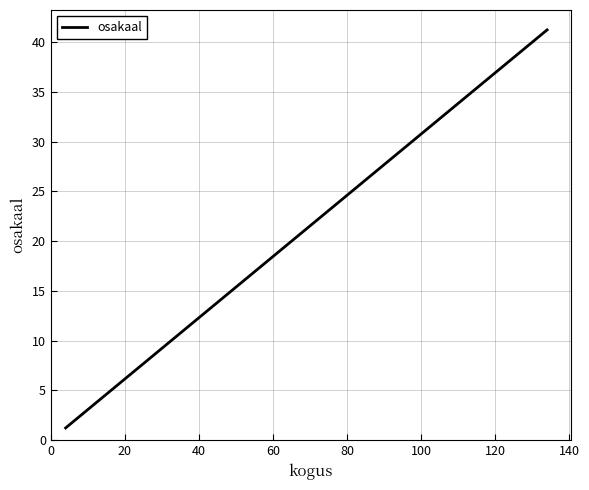

What is the difference between the maximum and second lowest values?

39.1